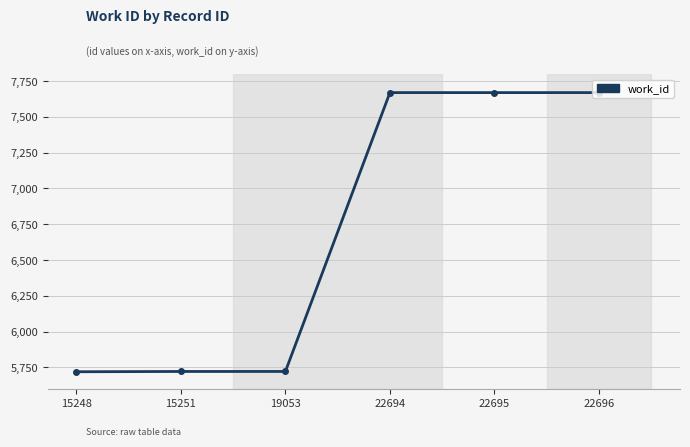

What is the difference between the values at 15248 and 22694?

1951